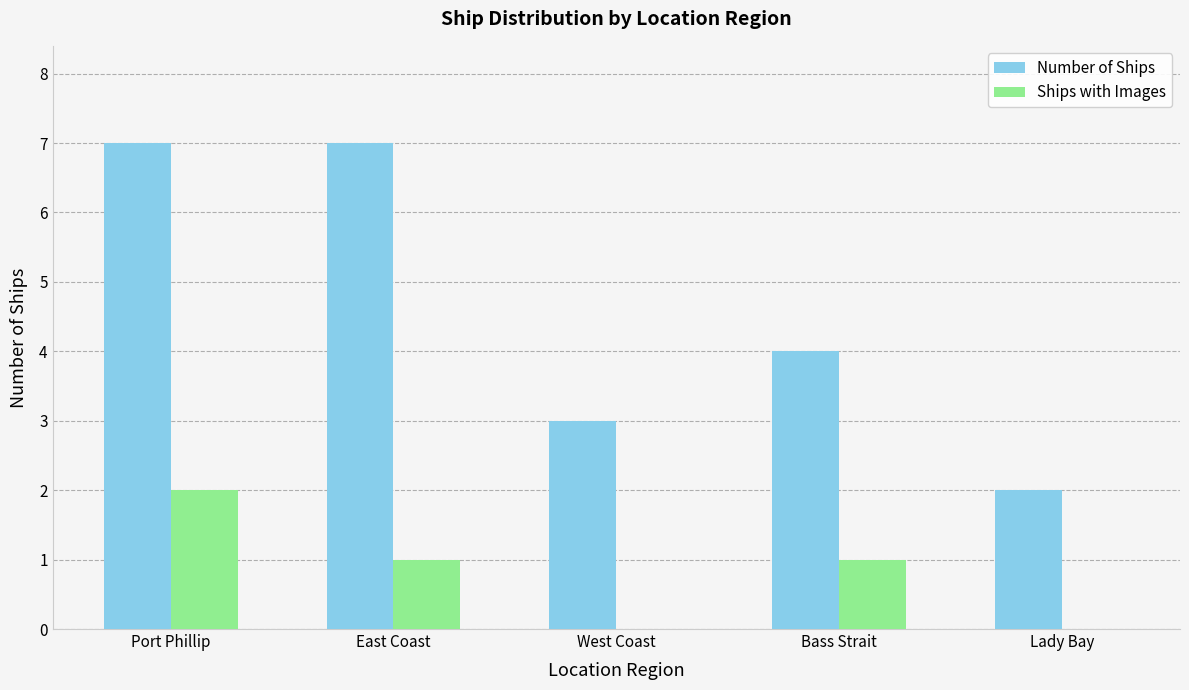

What is the average value of the Ships with Images series?

1